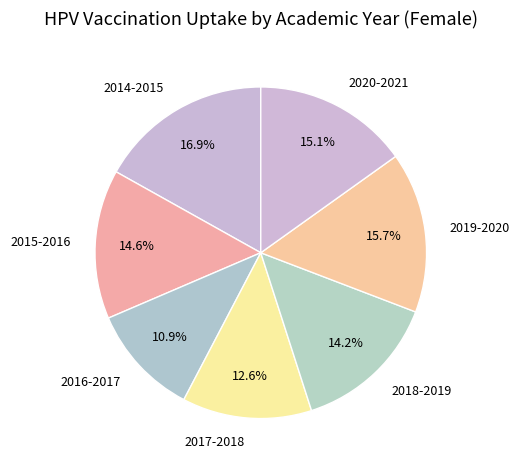

The 2017-2018 slice represents 23% of the pie. True or false?

False